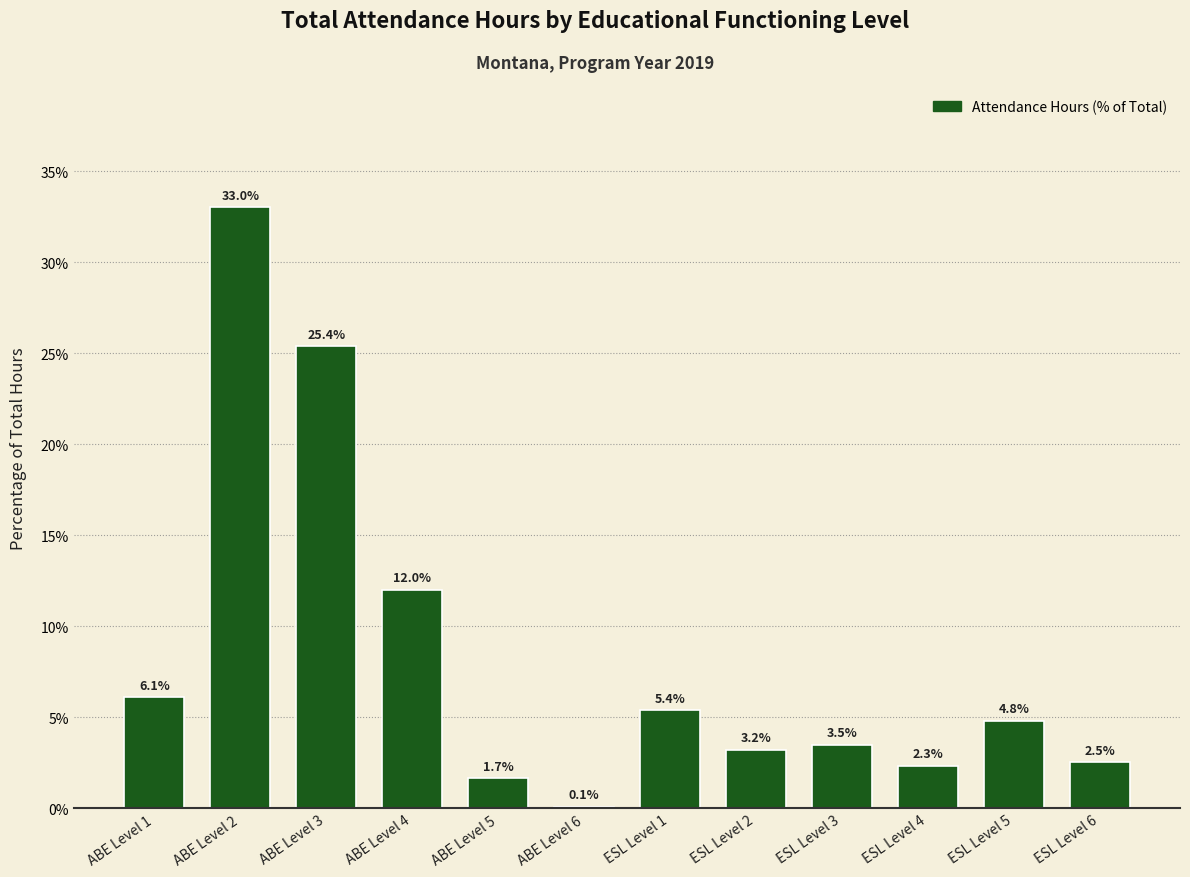

Reading right to left, list all the values displayed in this chart.

ESL Level 6=2.5	ESL Level 5=4.8	ESL Level 4=2.3	ESL Level 3=3.5	ESL Level 2=3.2	ESL Level 1=5.4	ABE Level 6=0.1	ABE Level 5=1.7	ABE Level 4=12.0	ABE Level 3=25.4	ABE Level 2=33.0	ABE Level 1=6.1